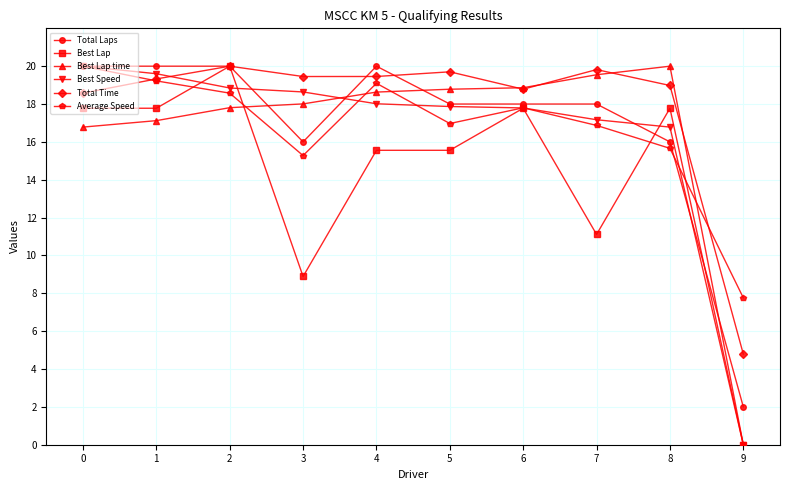

How many interior local peaks does the Average Speed series have?

2